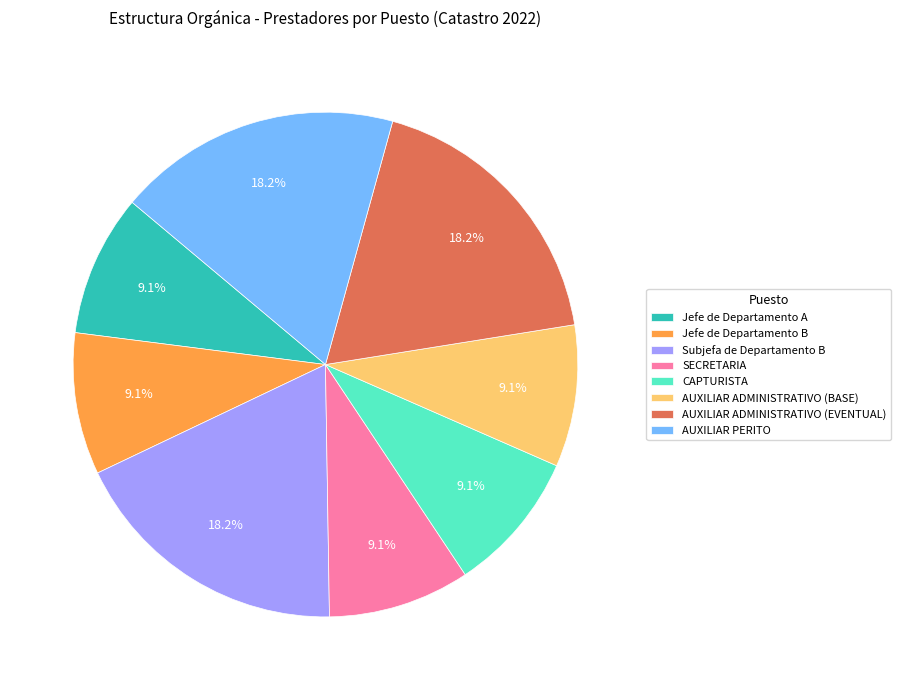

How much of the chart is everything except Jefe de Departamento B?

90.9%